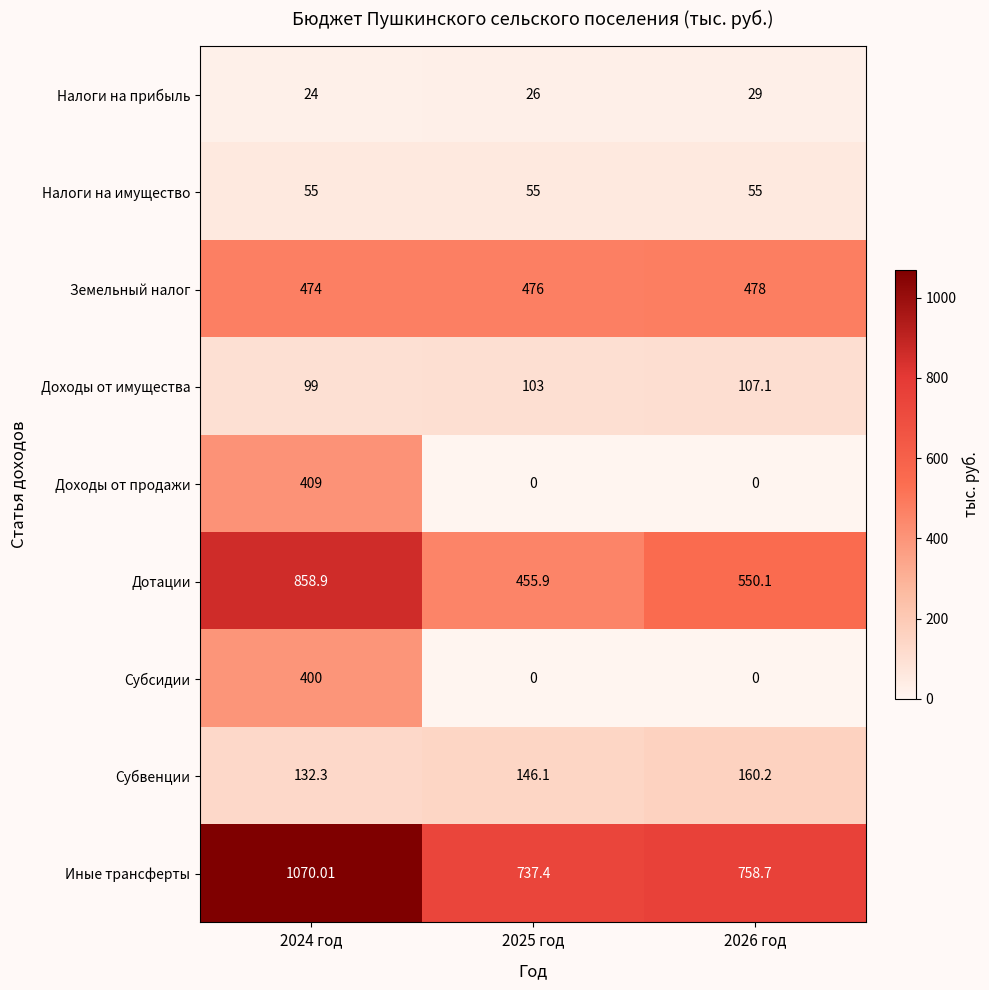

Which series has the largest total across all categories?

Иные трансферты